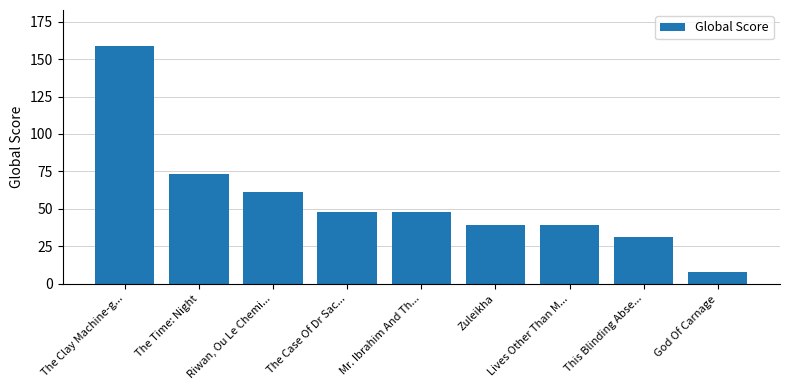

What is the difference between the maximum and second lowest values?

128